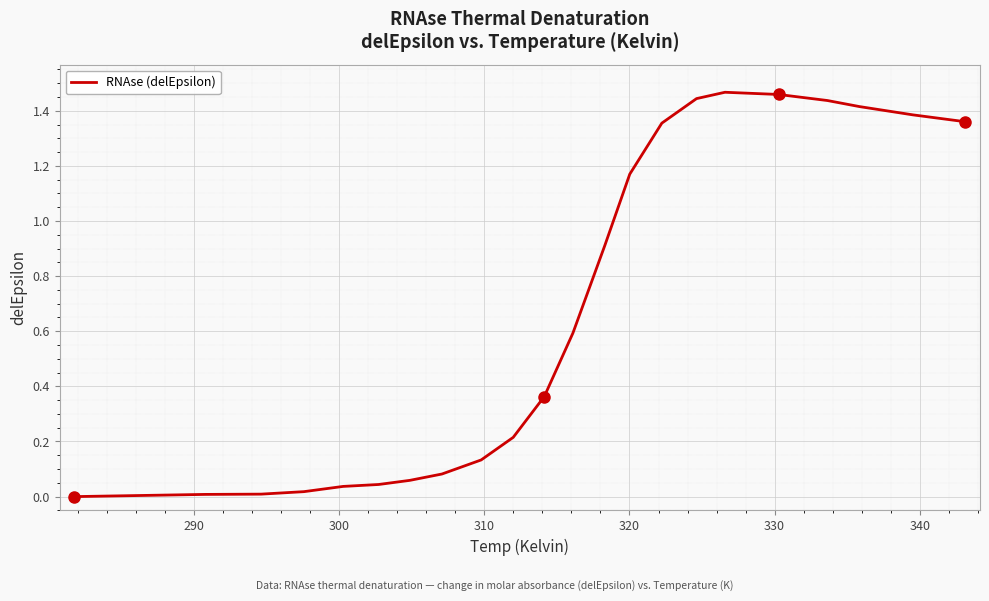

Is this an area chart (filled region under the line)?

No